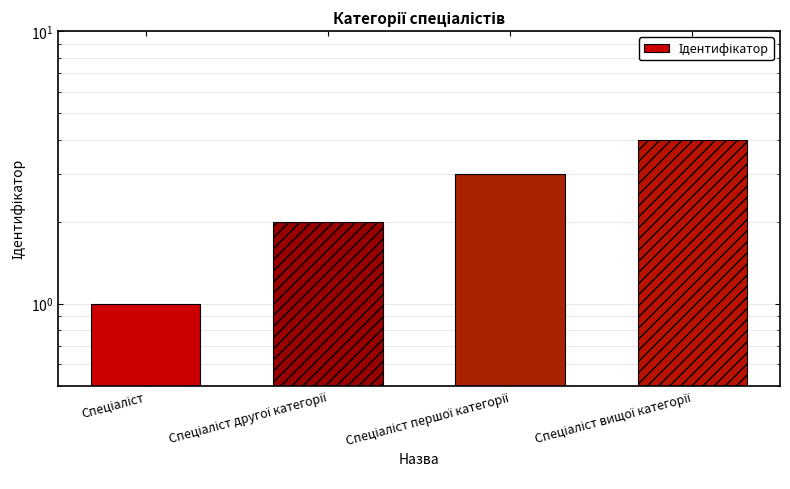

Is it true that the value at Спеціаліст is 1?

True